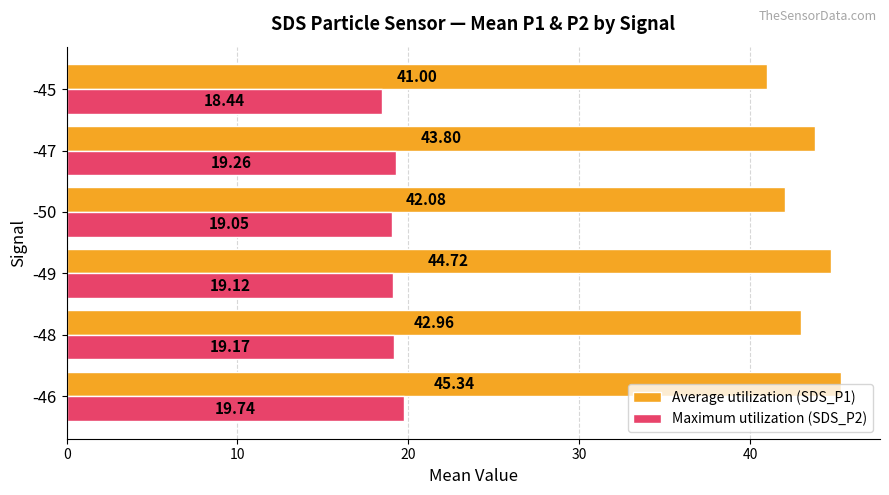

What is the average value of the Maximum utilization (SDS_P2) series?

19.1